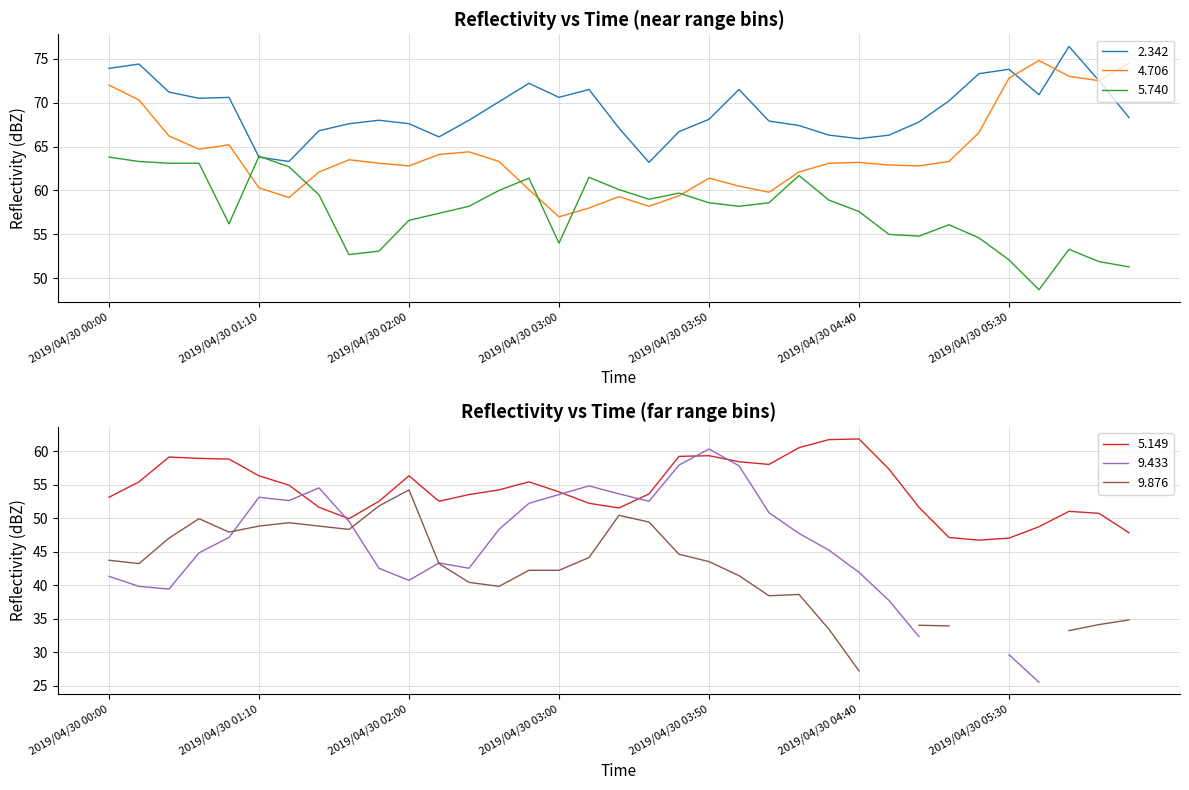

True or false: 4.706 has a value of 63.2 at 2019/04/30 04:40.

True